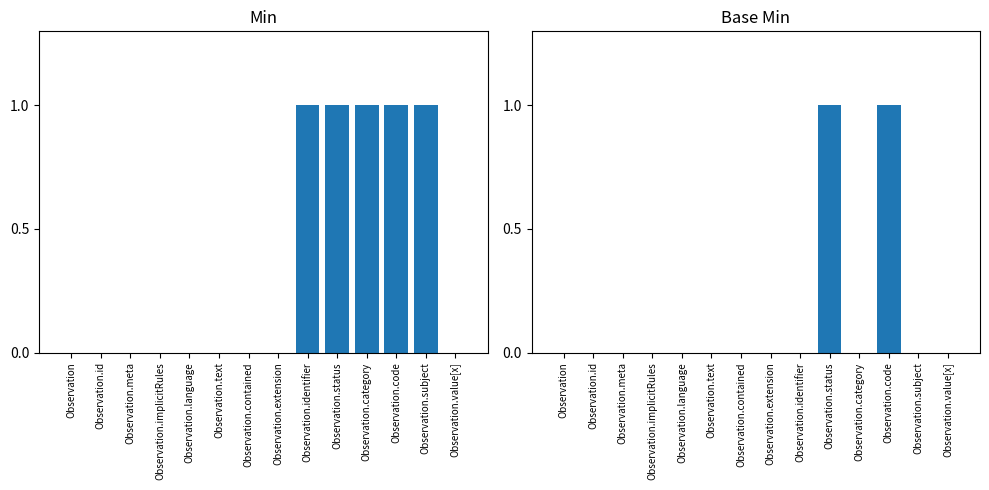

How many bars are there in each group?

2